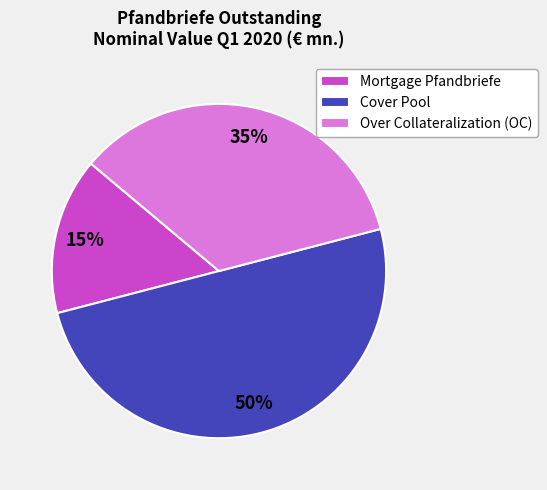

Approximately how many times larger is the value at Mortgage Pfandbriefe compared to Over Collateralization (OC)?

0.4